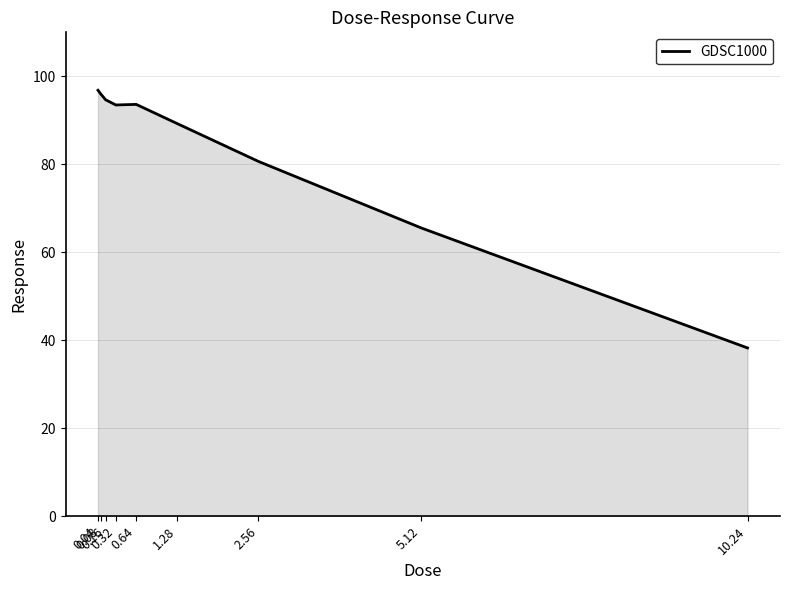

What is the difference between the values at 2.56 and 0.08?

15.4